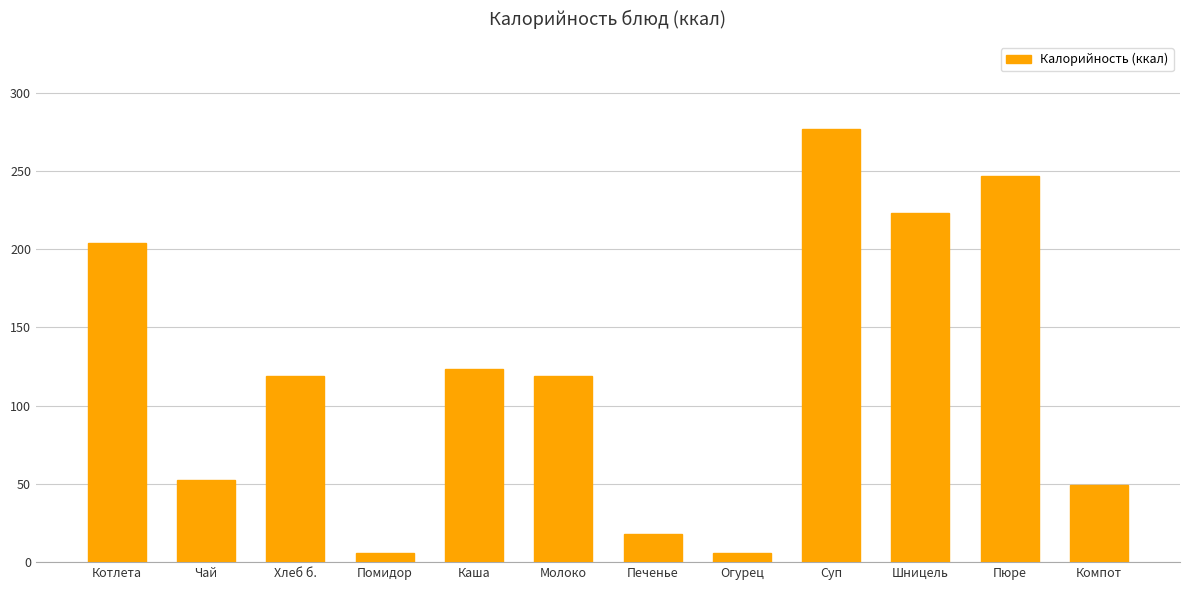

Which has a higher value, Суп or Молоко?

Суп